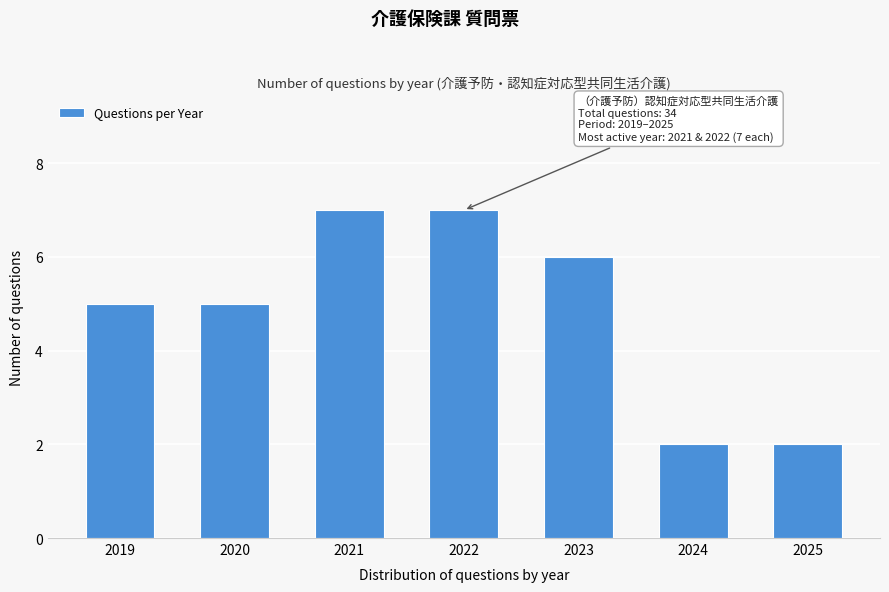

Reading left to right, what are all the values shown in this chart?

5	5	7	7	6	2	2